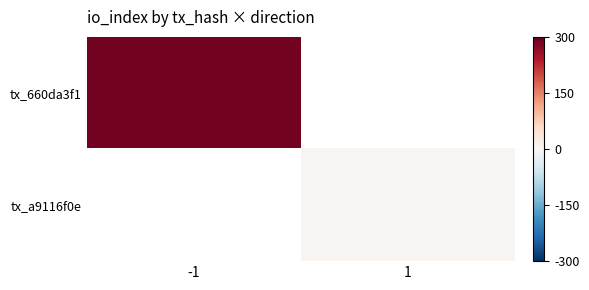

At -1, list the series in order from largest to smallest.

tx_660da3f1, tx_a9116f0e